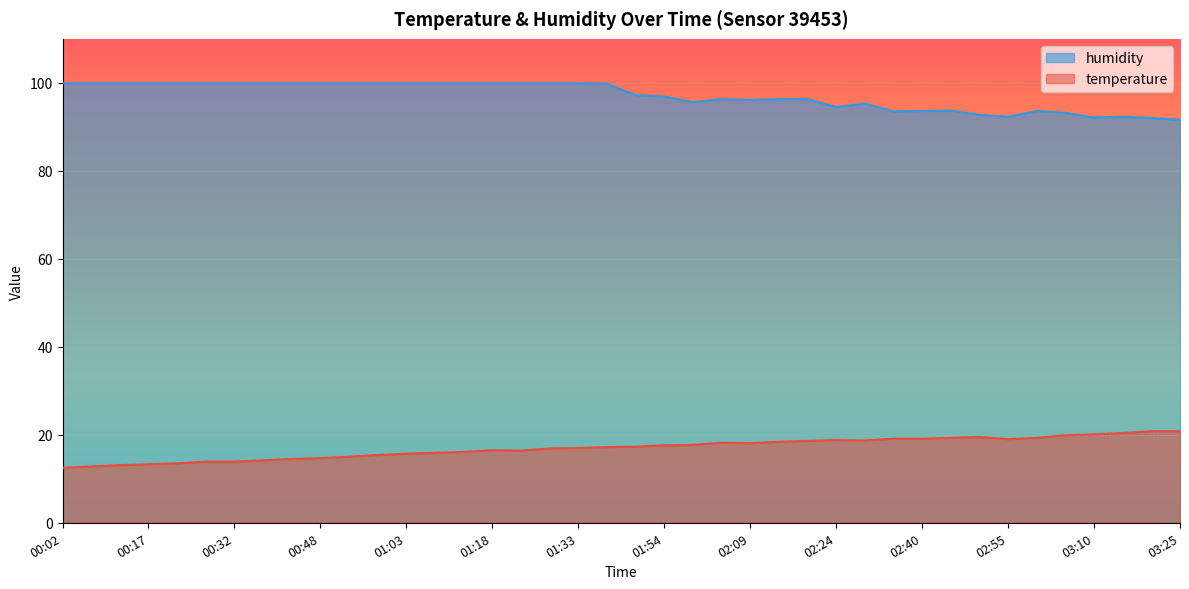

What is the label of the 12th point from the right?

02:30